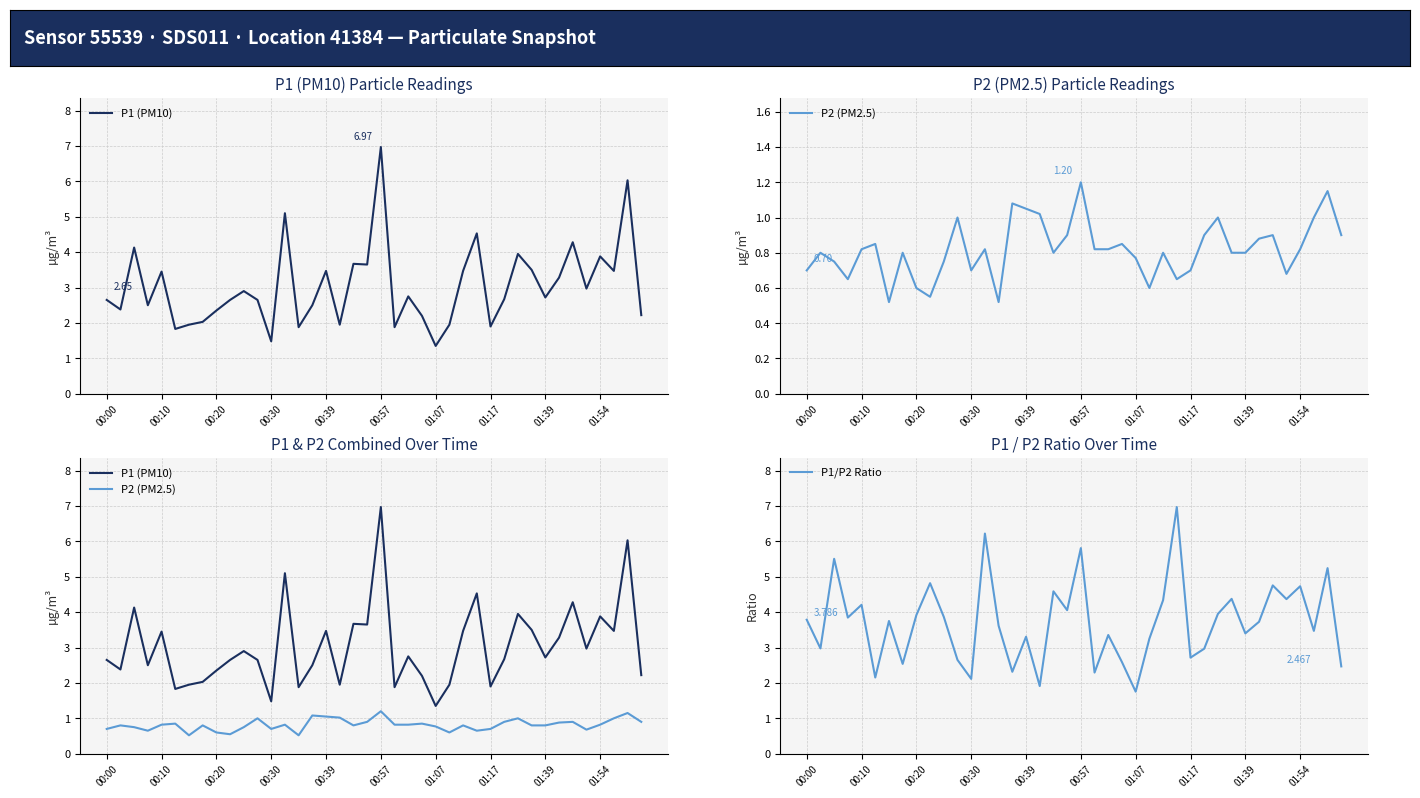

What is the minimum value shown in the chart?

0.5